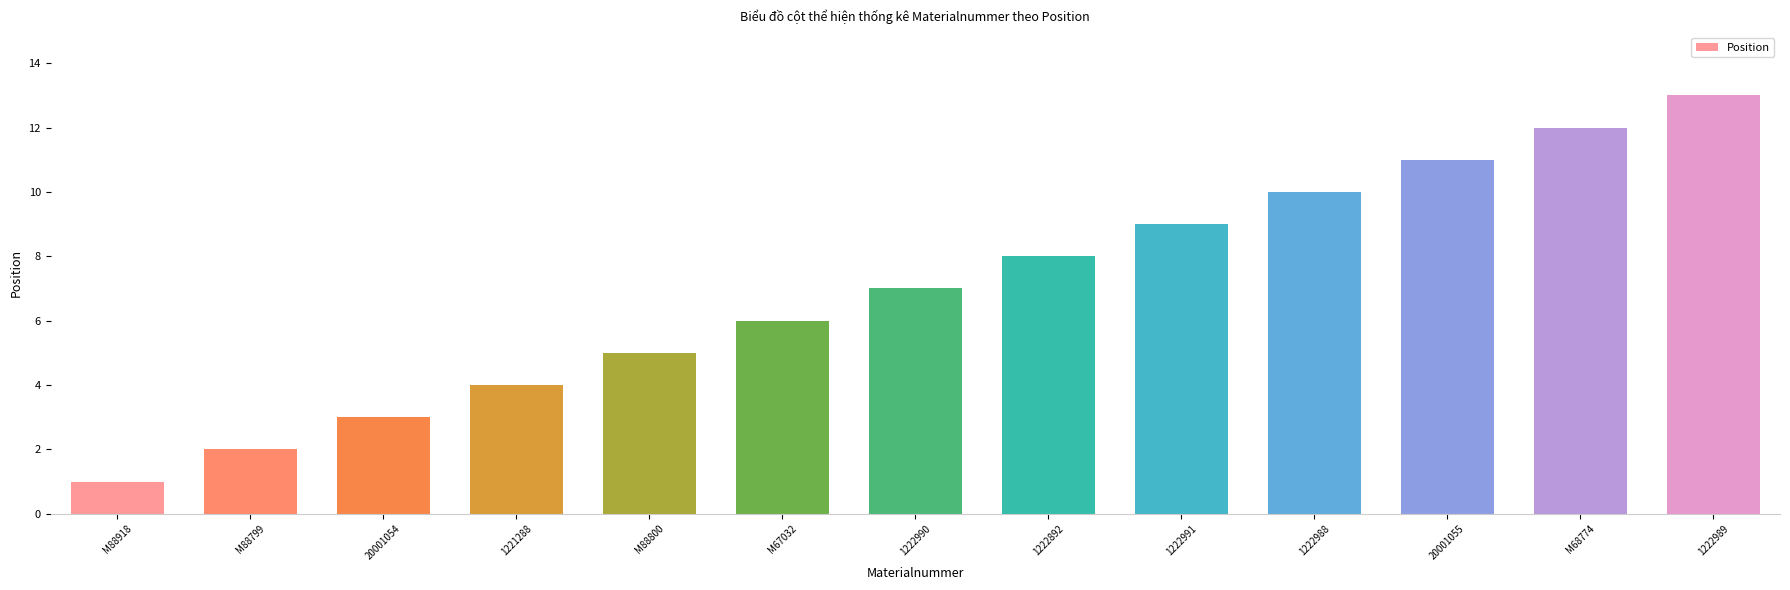

Are the bars horizontal?

No